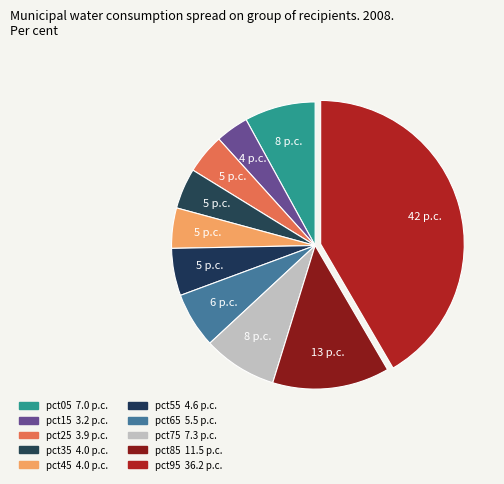

Count the number of slices in the pie.

10